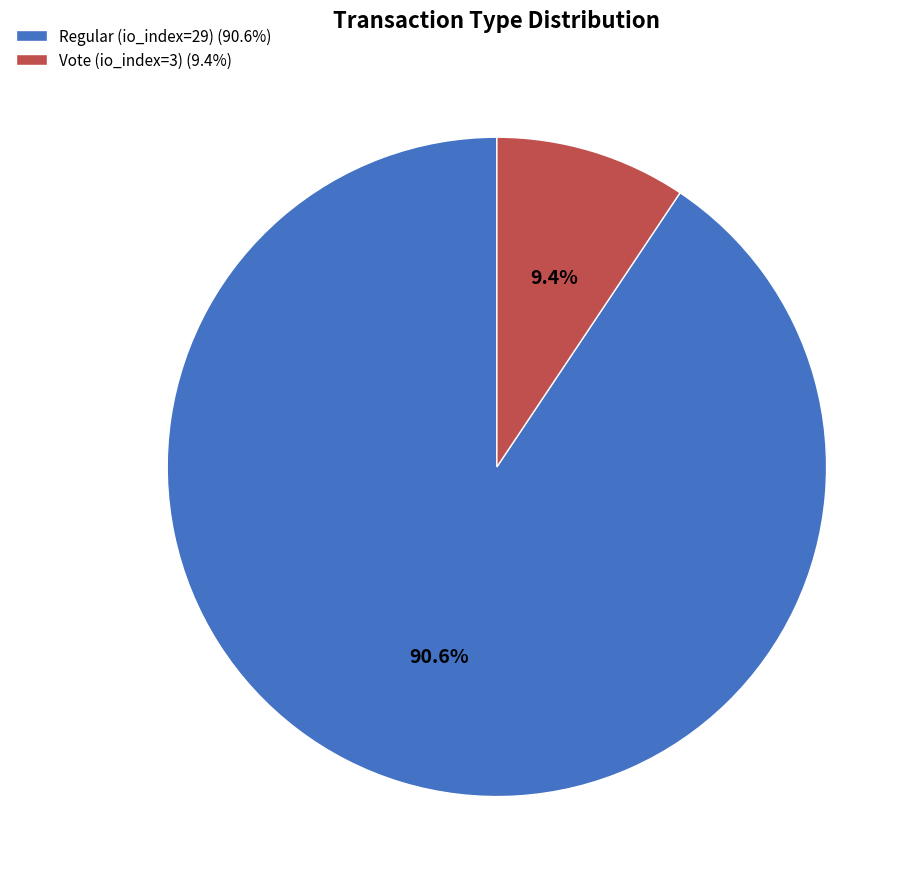

The Regular (io_index=29) slice represents 91% of the pie. True or false?

True